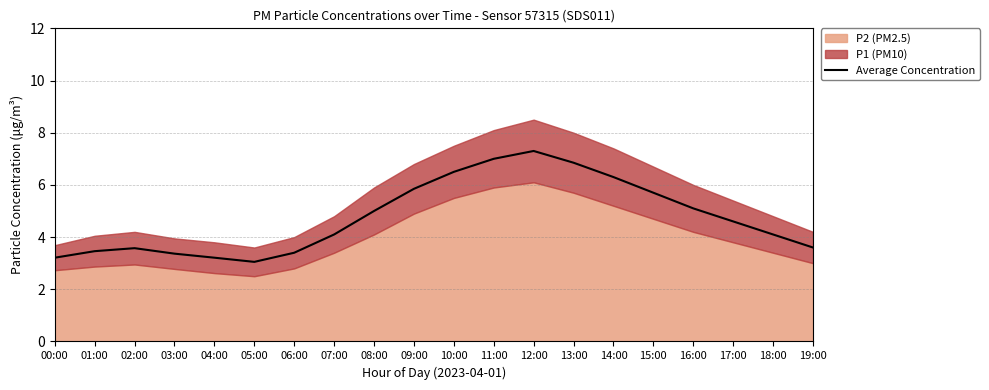

What position from the left is 01:00?

2